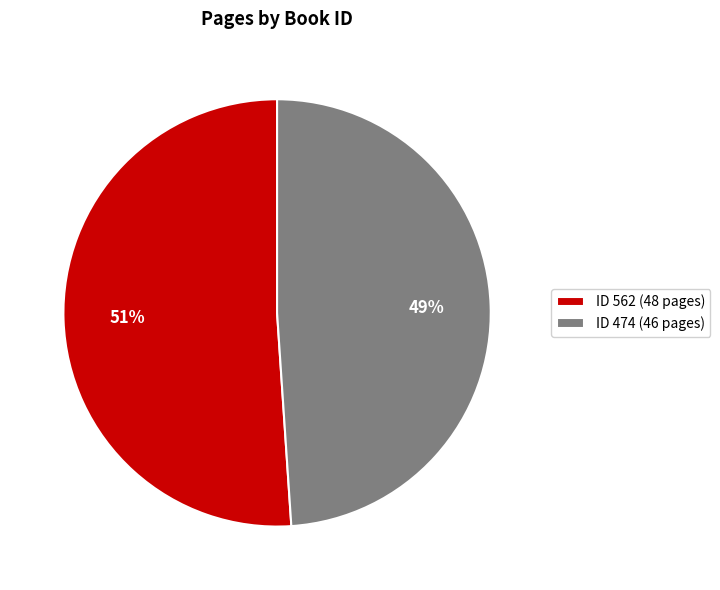

Which slice represents more than half of the pie?

ID 562 (48 pages)